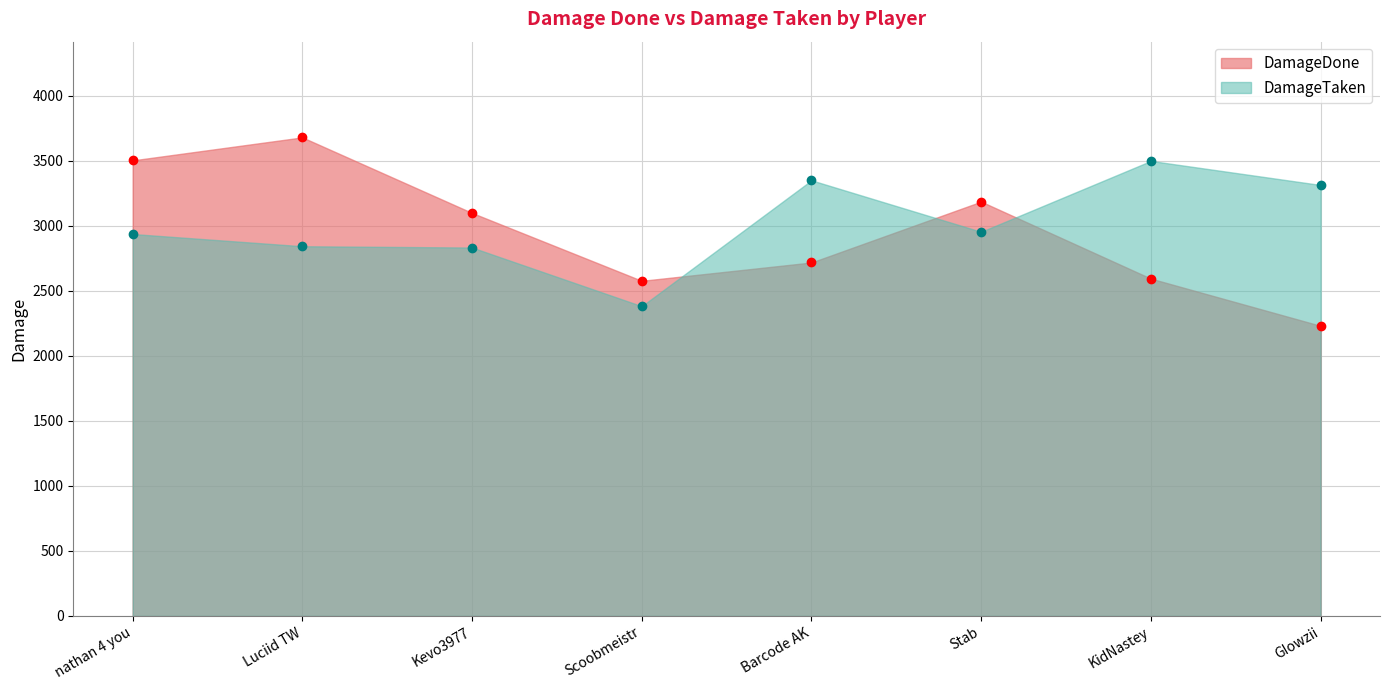

At how many categories does at least one series exceed 2824?

7